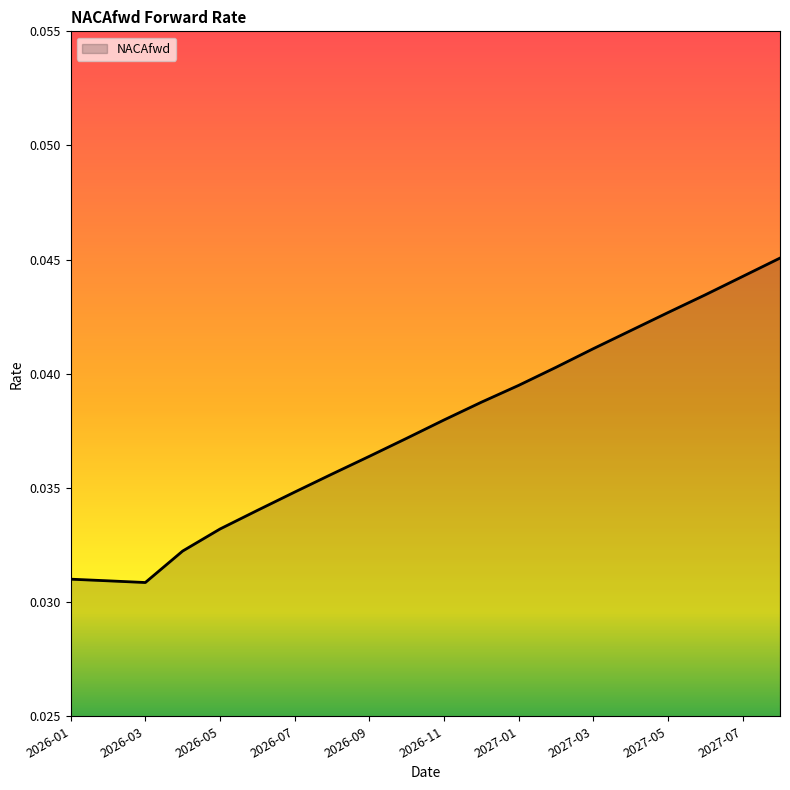

Reading right to left, list all the values displayed in this chart.

2027-08=0.0	2027-07=0.0	2027-06=0.0	2027-05=0.0	2027-04=0.0	2027-03=0.0	2027-02=0.0	2027-01=0.0	2026-12=0.0	2026-11=0.0	2026-10=0.0	2026-09=0.0	2026-08=0.0	2026-07=0.0	2026-06=0.0	2026-05=0.0	2026-04=0.0	2026-03=0.0	2026-02=0.0	2026-01=0.0